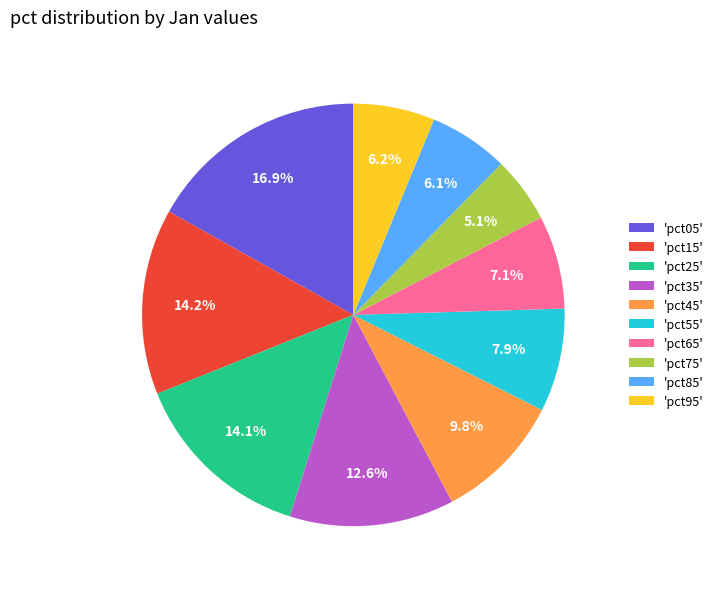

Which category has the smallest portion of the pie?

'pct75'